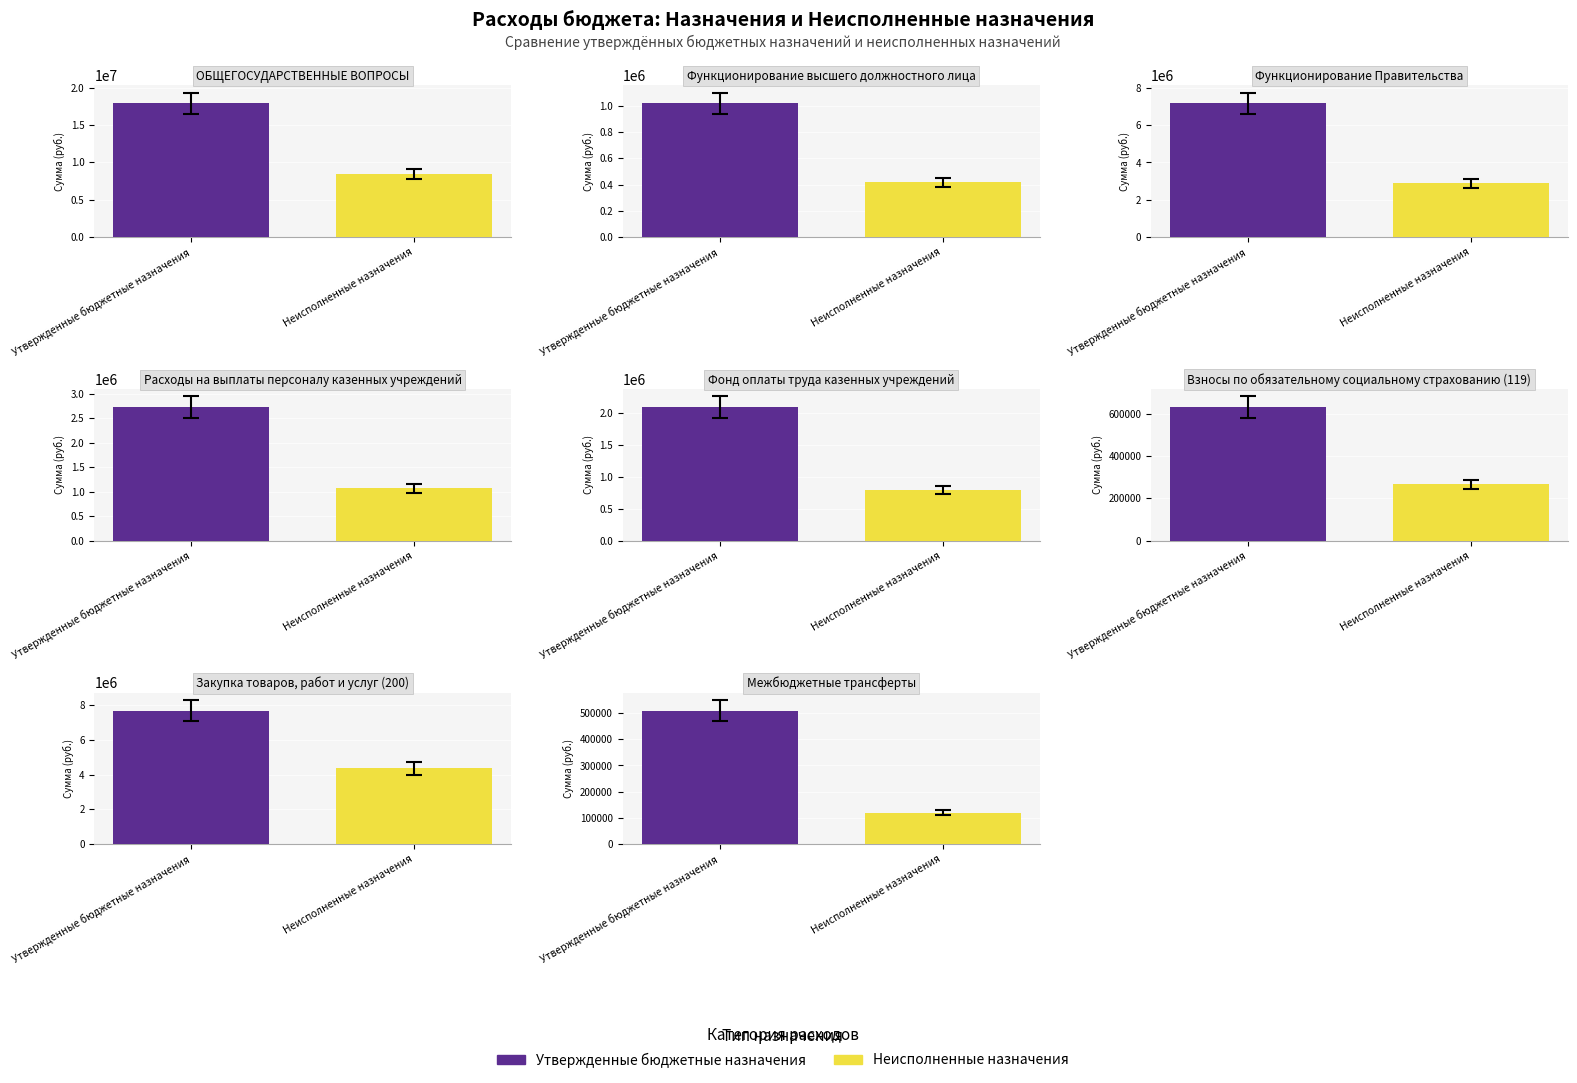

What is the label of the 4th bar from the right?

Фонд оплаты труда казенных учреждений